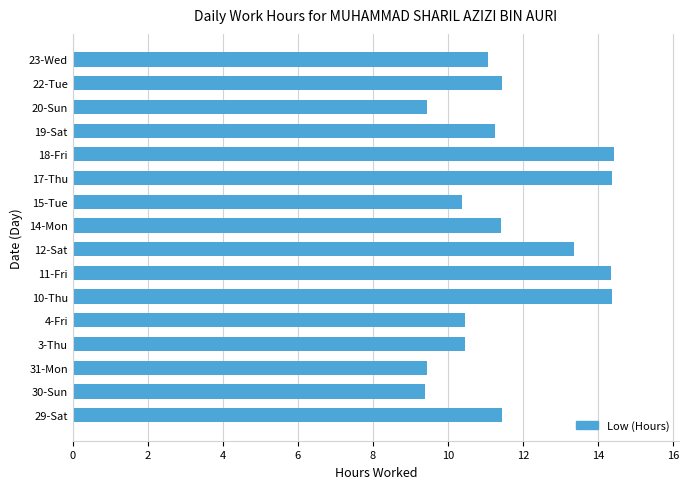

Is it true that the value at 17-Thu is 14.4?

True